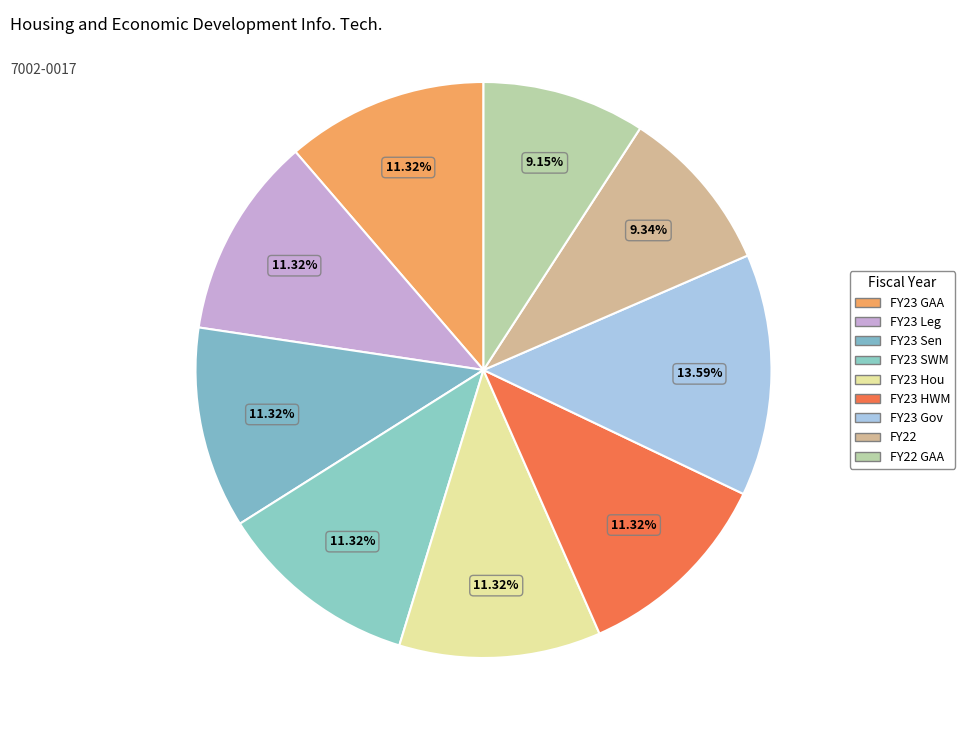

Count the number of slices in the pie.

9